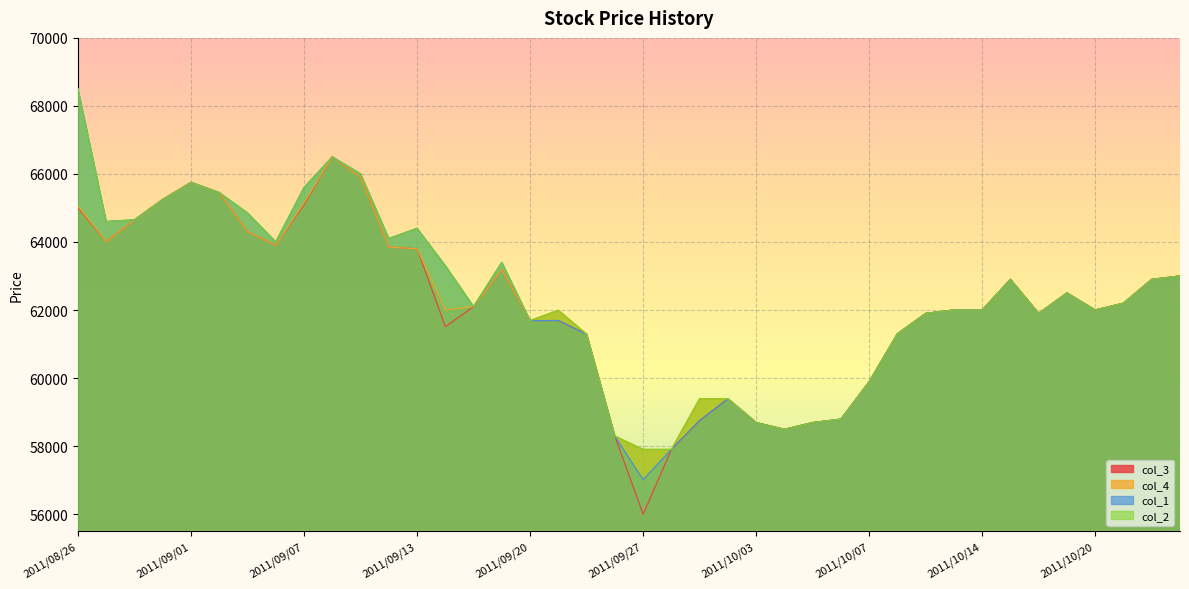

In col_4, how many points are higher than both neighbors (excluding endpoints)?

6